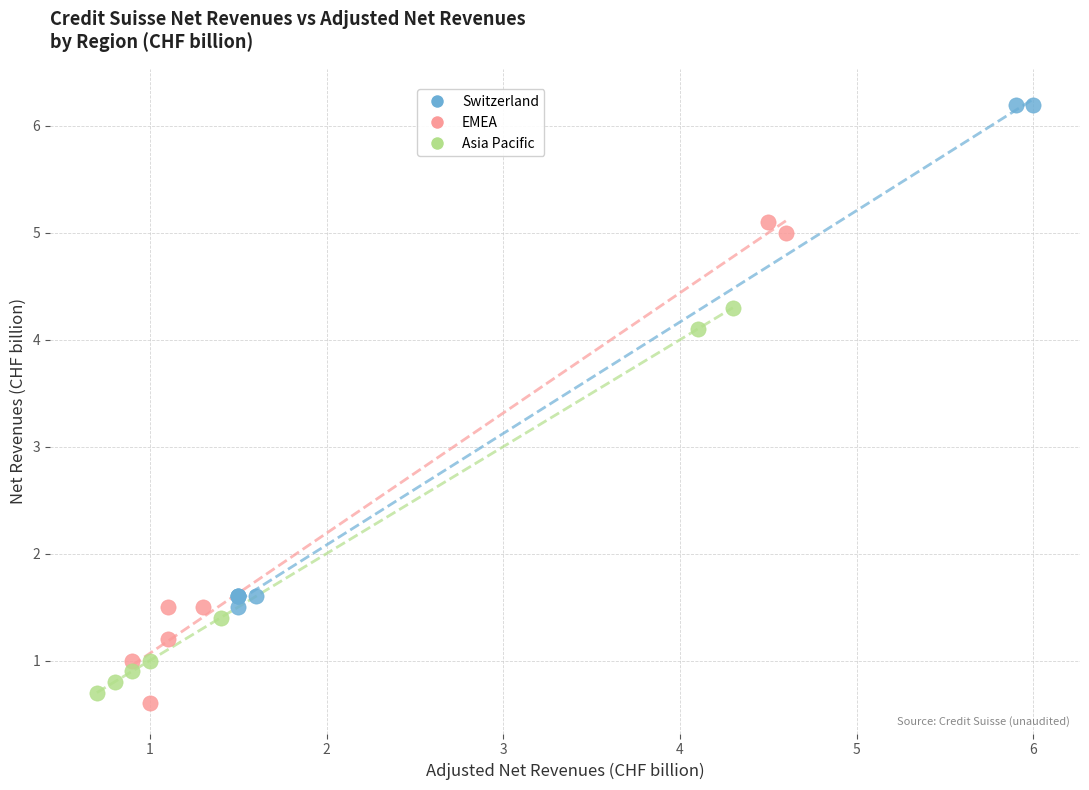

Which series has the largest Y range (max minus min)?

Switzerland